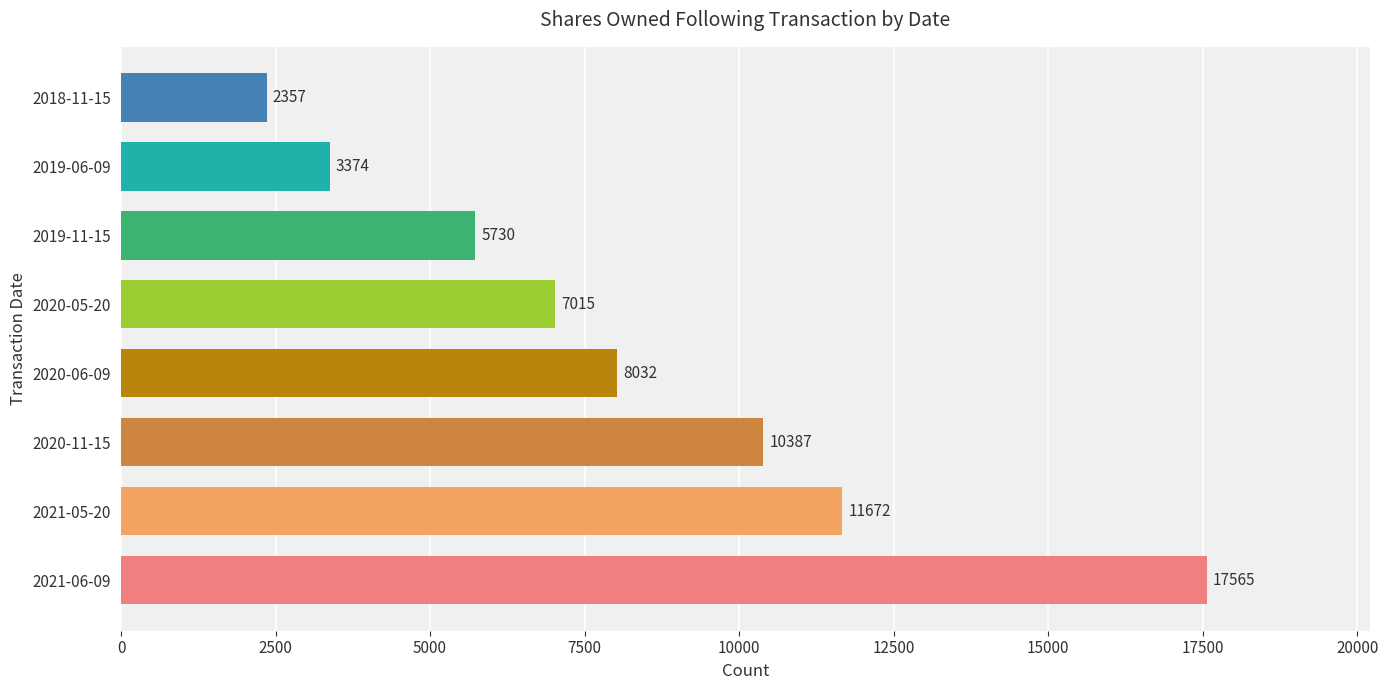

Reading bottom to top, transcribe all the data shown in this chart.

17565	11672	10387	8032	7015	5730	3374	2357